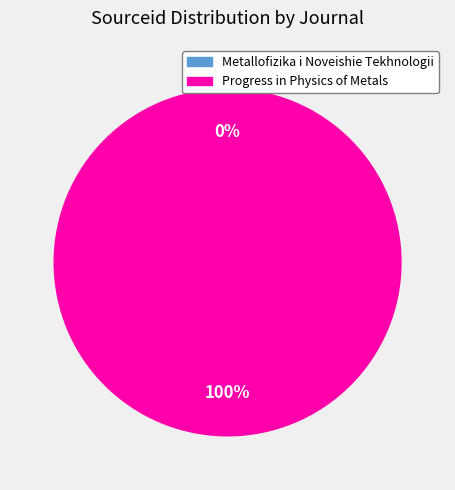

Does Progress in Physics of Metals represent more than half of the total?

Yes